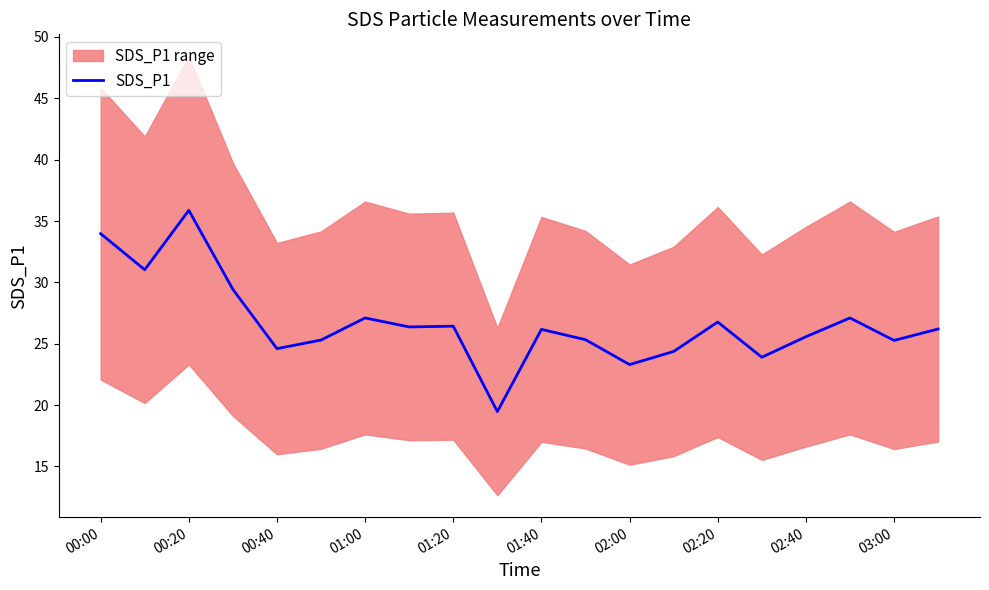

What is the sum of all values?

533.5